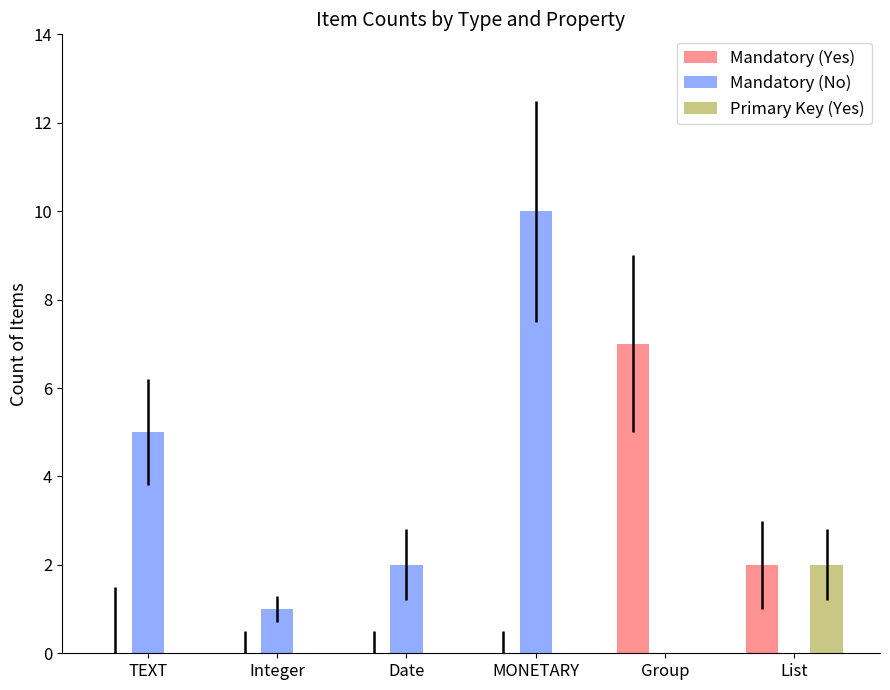

What is the total value across all series at Group?

7